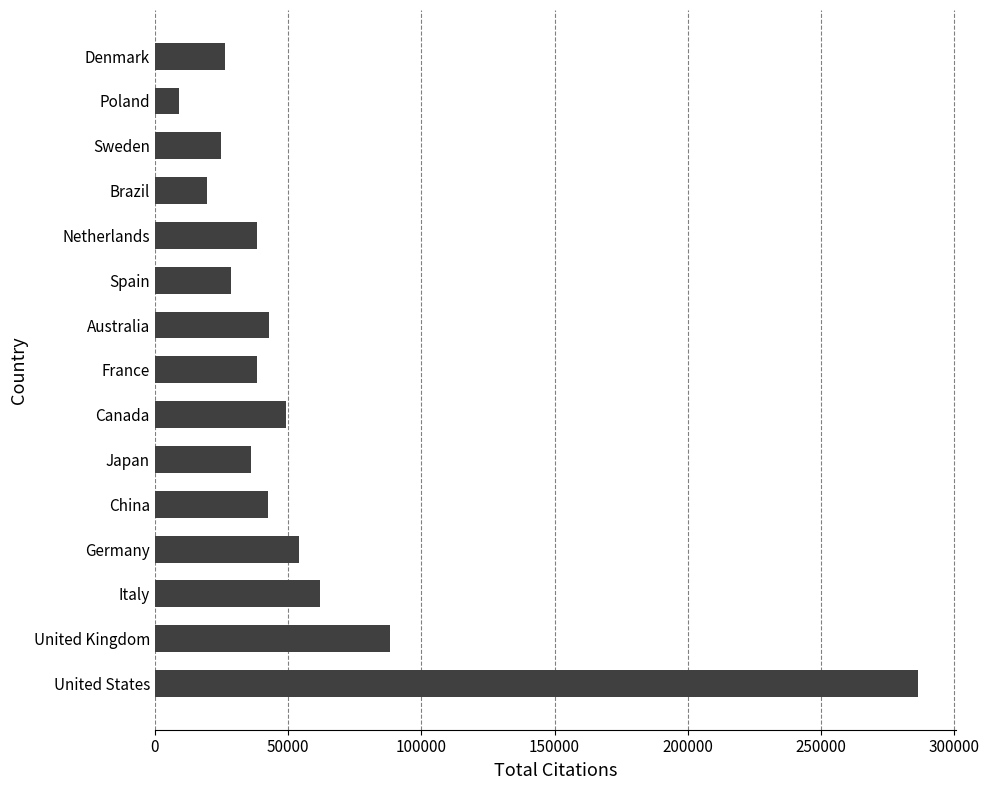

What is the greatest value displayed?

286357